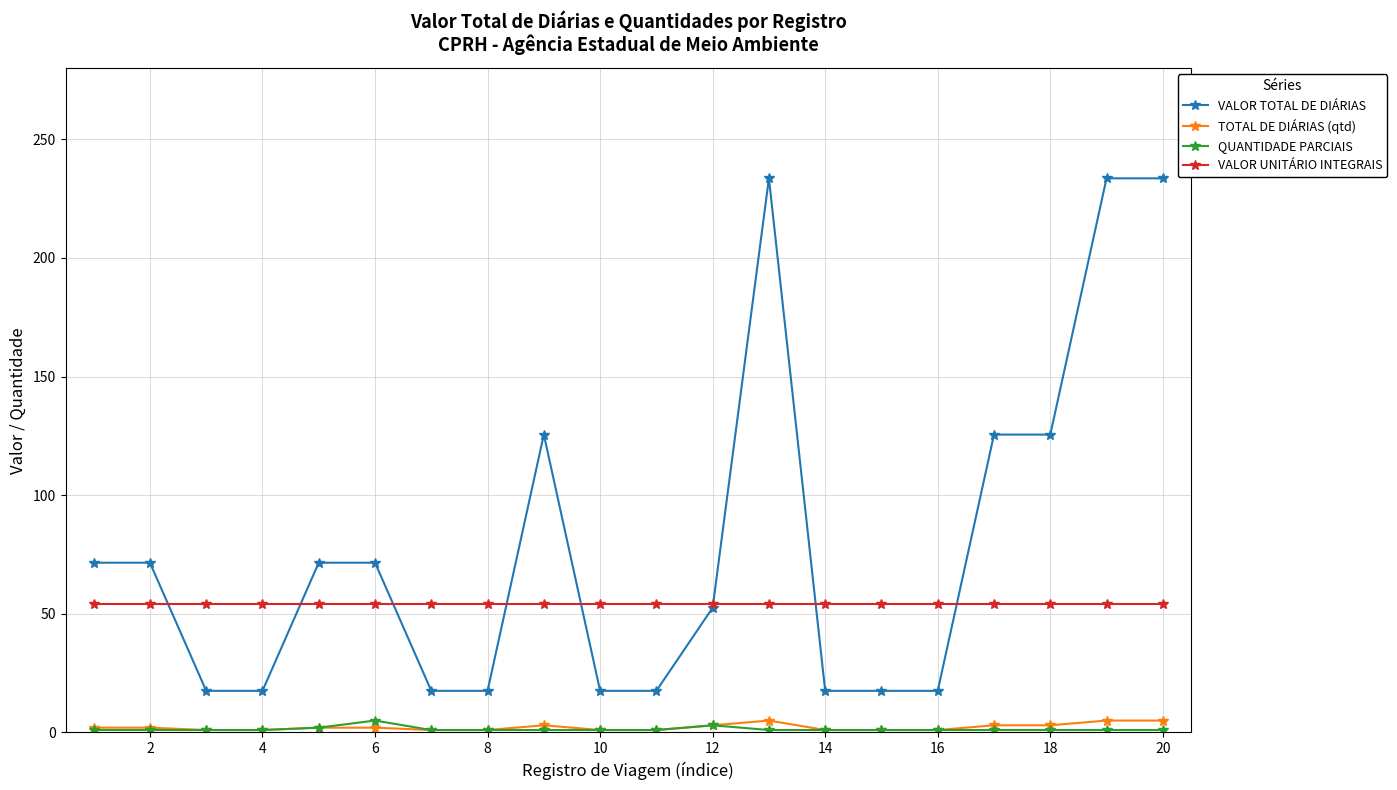

What is the value of the VALOR UNITÁRIO INTEGRAIS point at the 7th from the left?

54.0